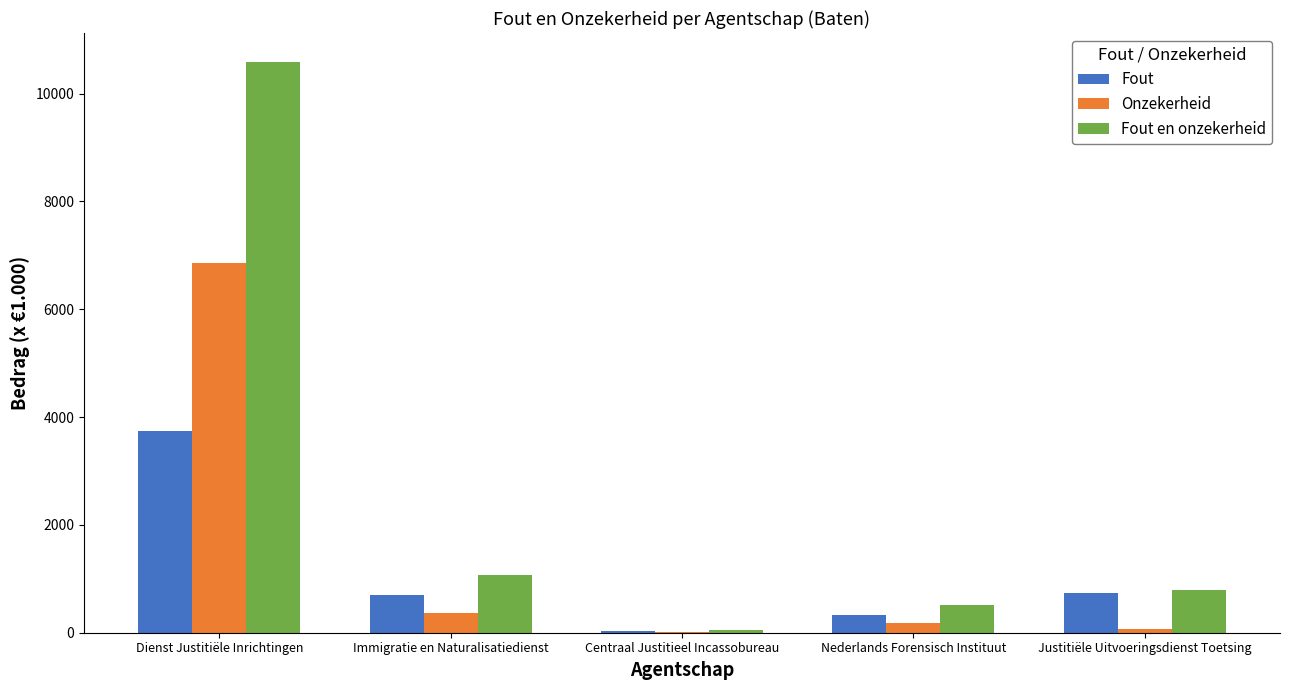

How many groups of bars are there?

5